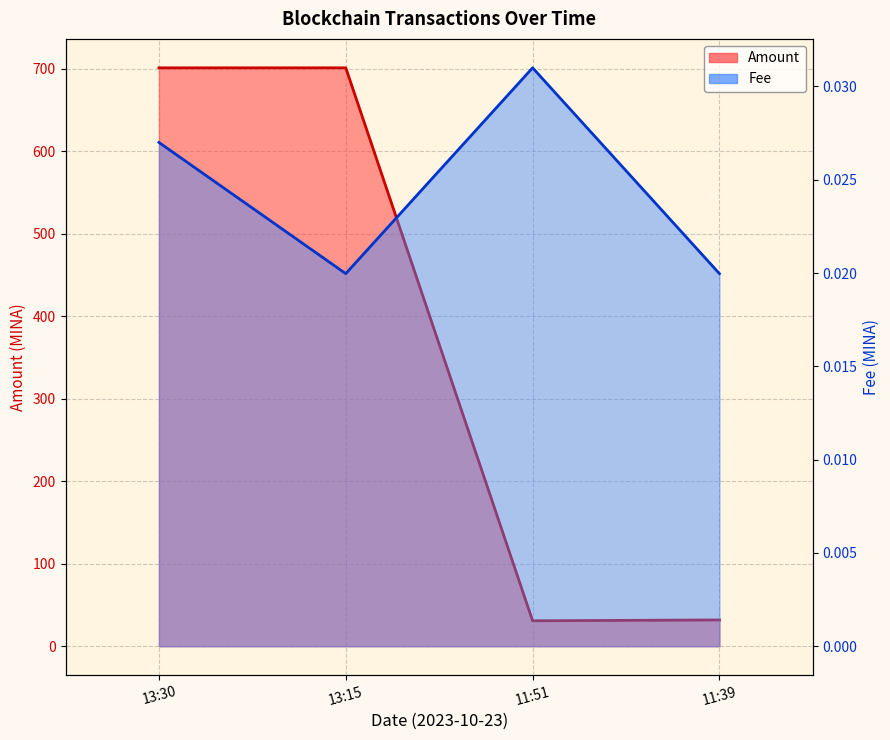

What position from the right is 13:15?

3